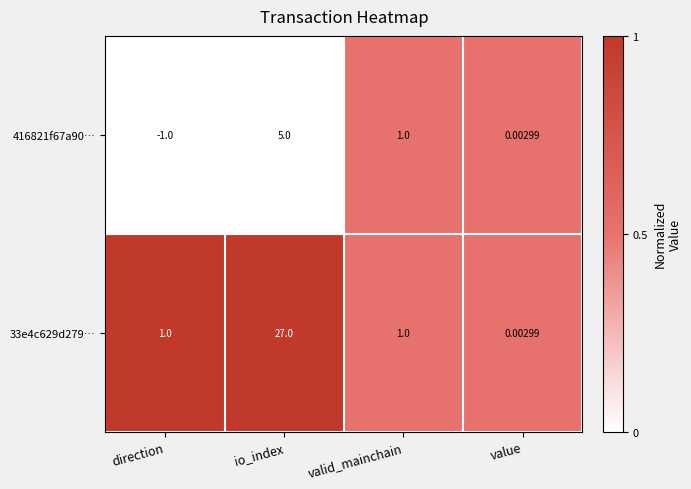

At which label is 416821f67a90… closest to 2?

valid_mainchain